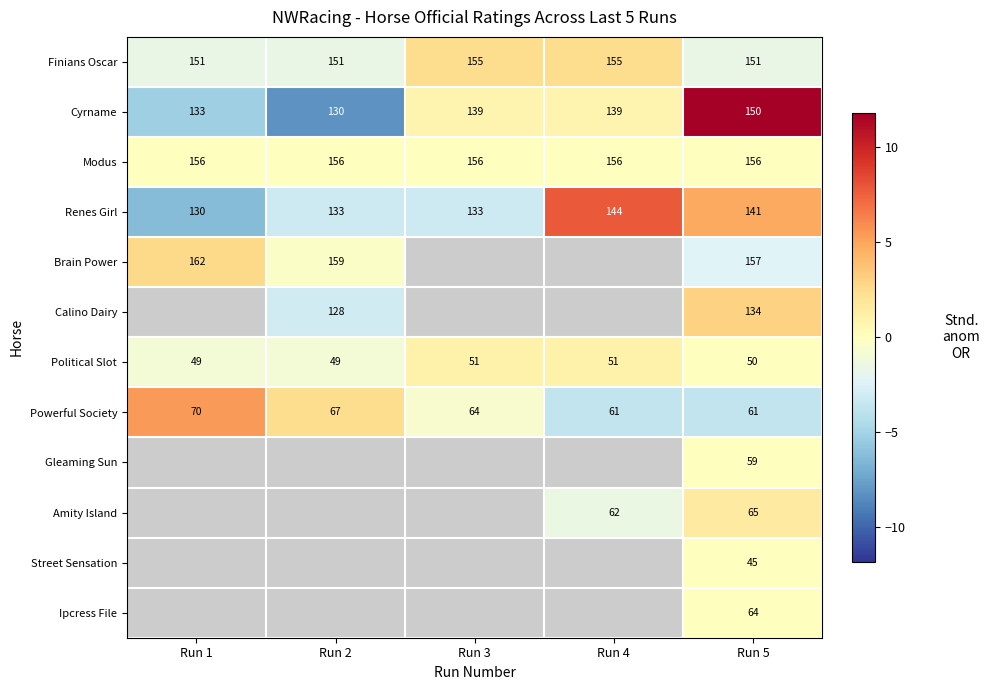

Rank the series at Run 5 from lowest to highest value.

Street Sensation, Political Slot, Gleaming Sun, Powerful Society, Ipcress File, Amity Island, Calino Dairy, Renes Girl, Cyrname, Finians Oscar, Modus, Brain Power